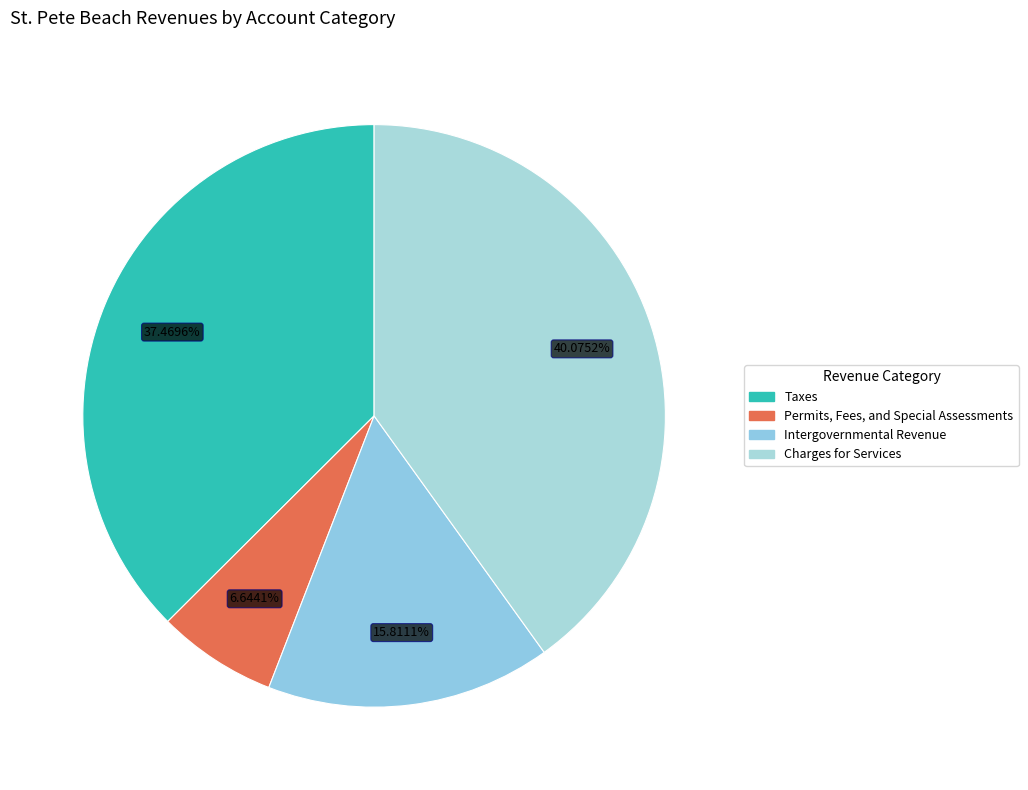

To the nearest percent, what portion does Taxes represent?

37%